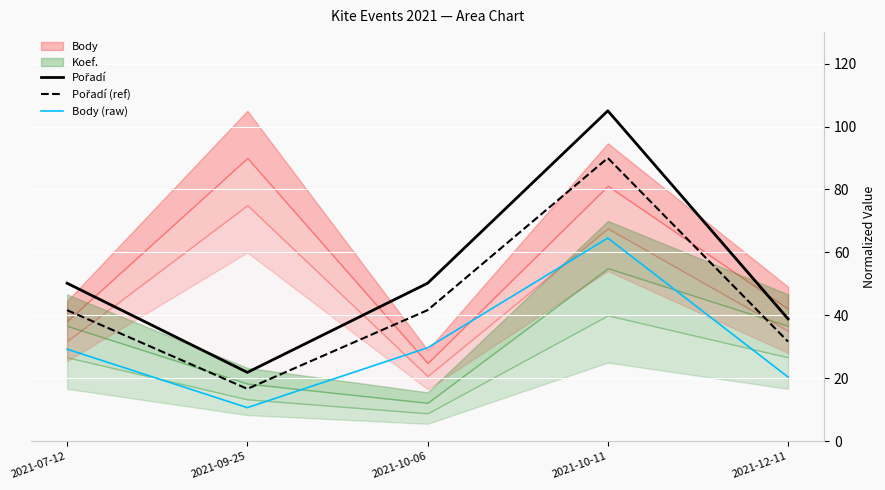

The value of Pořadí at 2021-10-11 is 37.9. True or false?

False